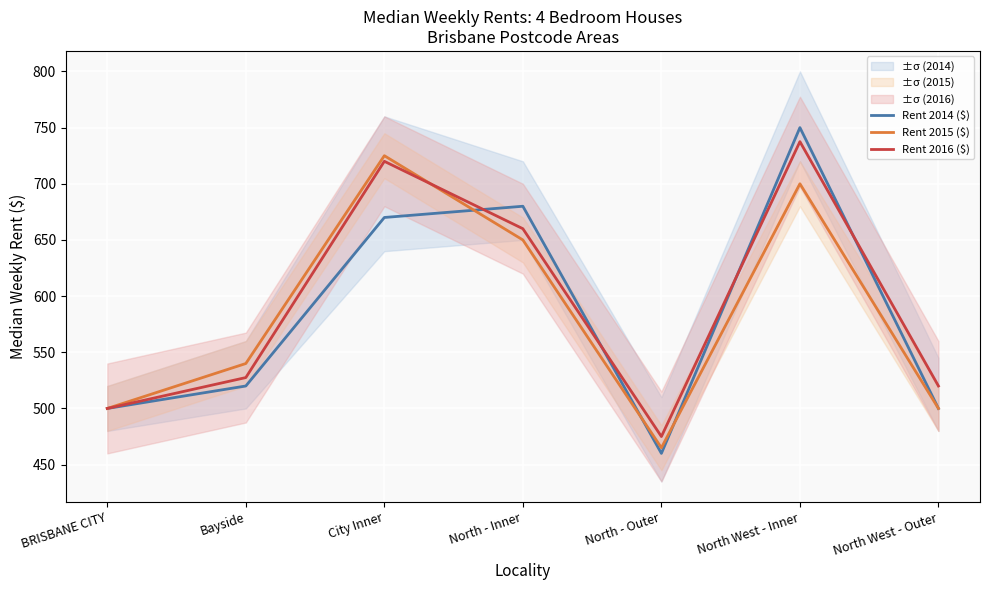

How many times do Rent 2015 ($) and Rent 2016 ($) cross each other?

1